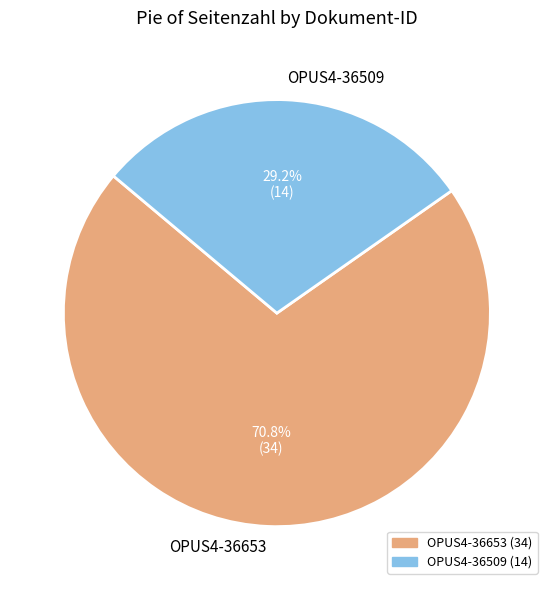

The OPUS4-36509 slice represents 20% of the pie. True or false?

False